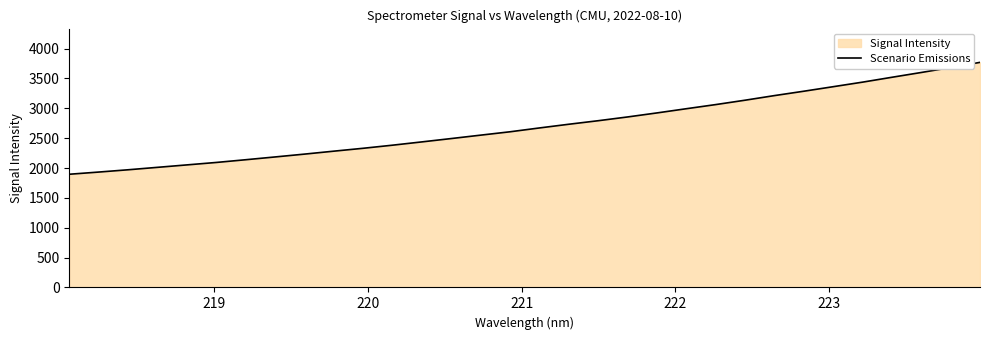

What is the smallest value displayed?

1895.4